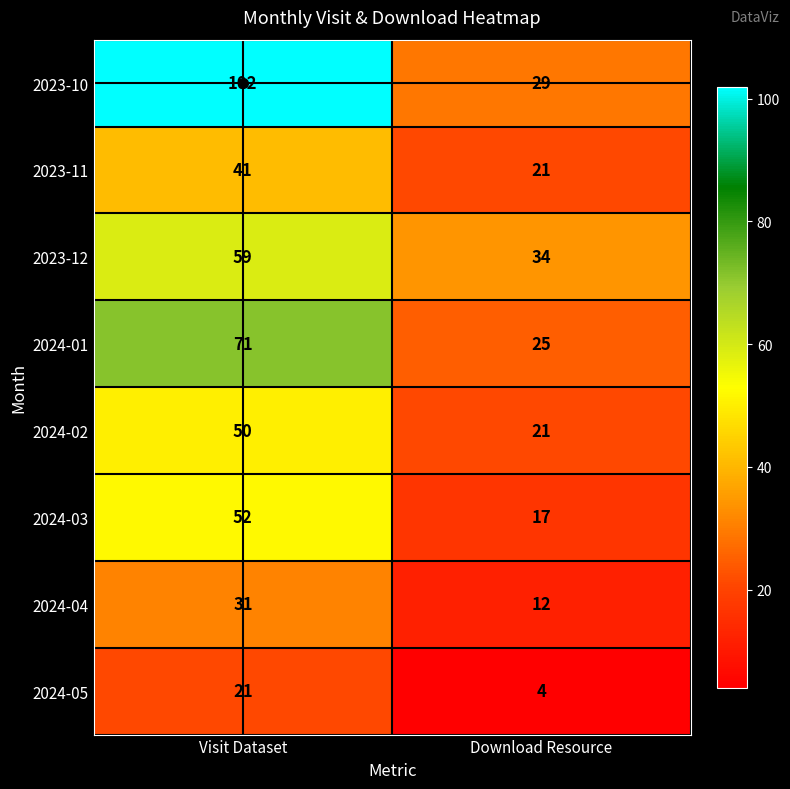

At how many categories does at least one series exceed 83?

1